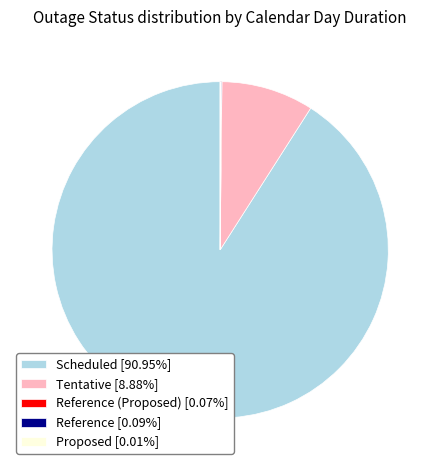

Does any single category account for the majority?

Yes